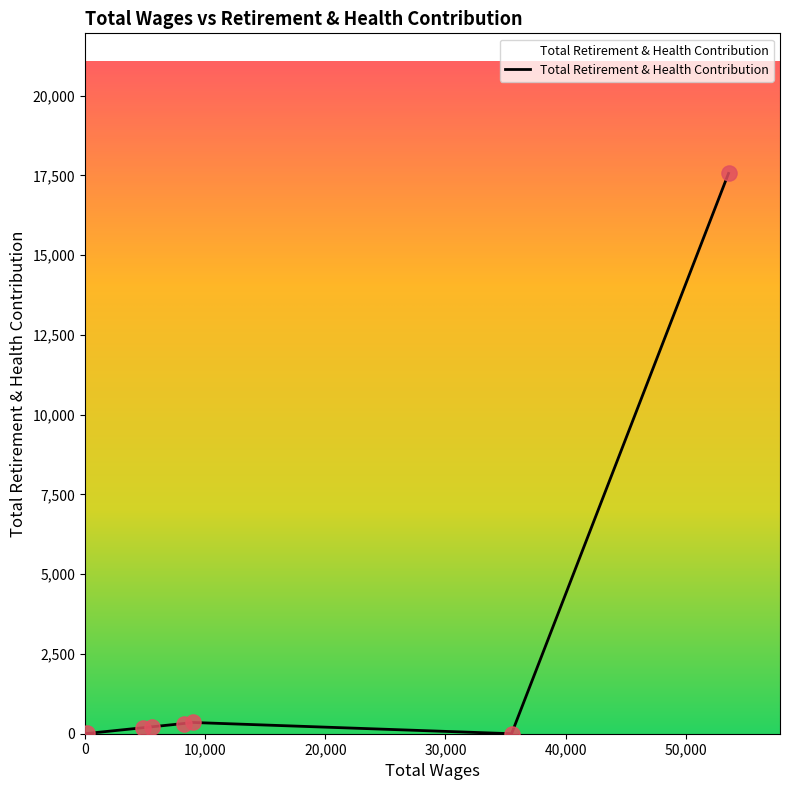

True or false: there are more than 0 points higher than both neighbors.

True